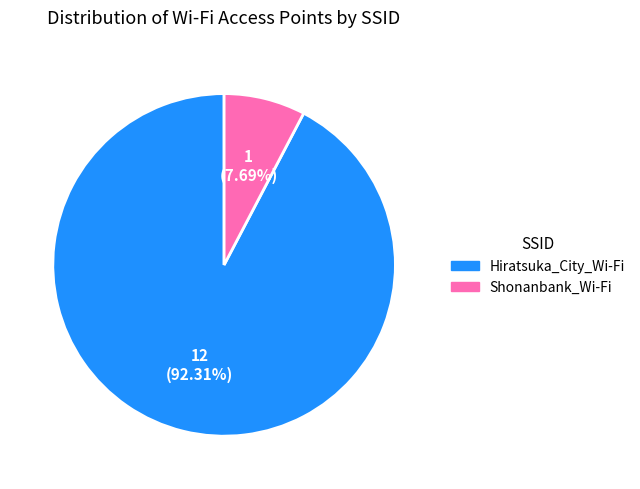

To the nearest percent, what portion does Shonanbank_Wi-Fi represent?

8%